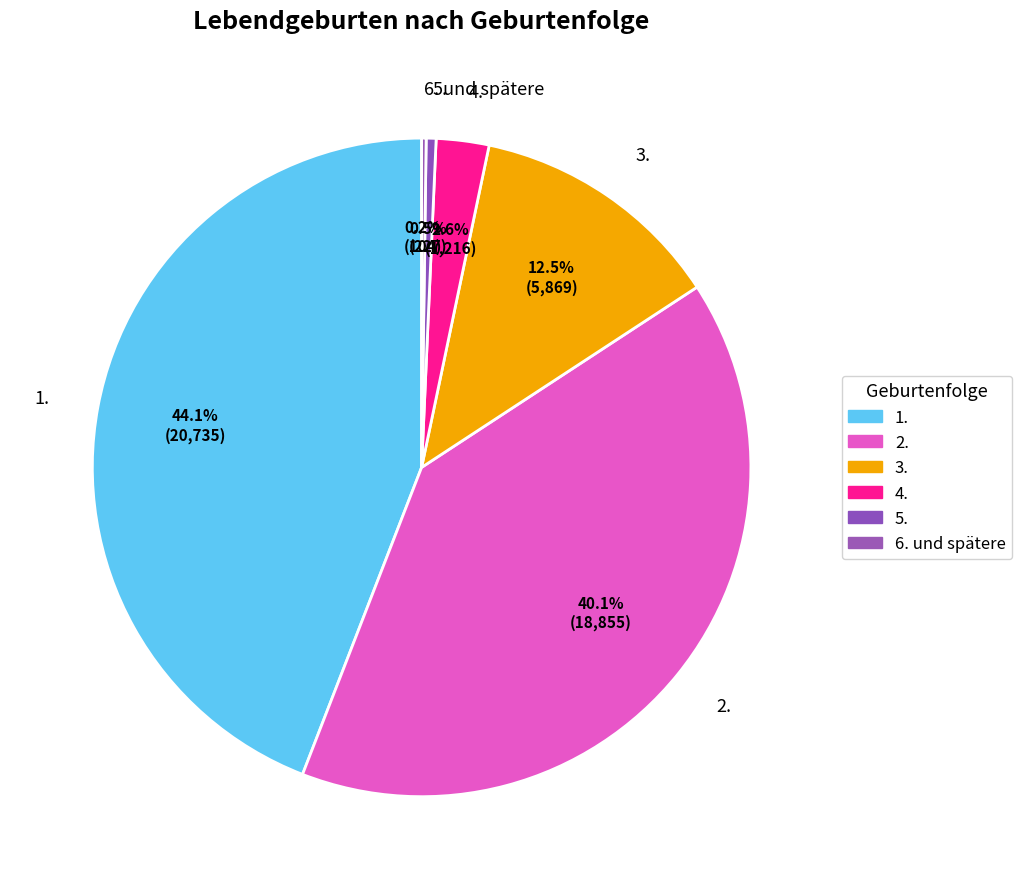

Does 4. account for over 50% of the chart?

No